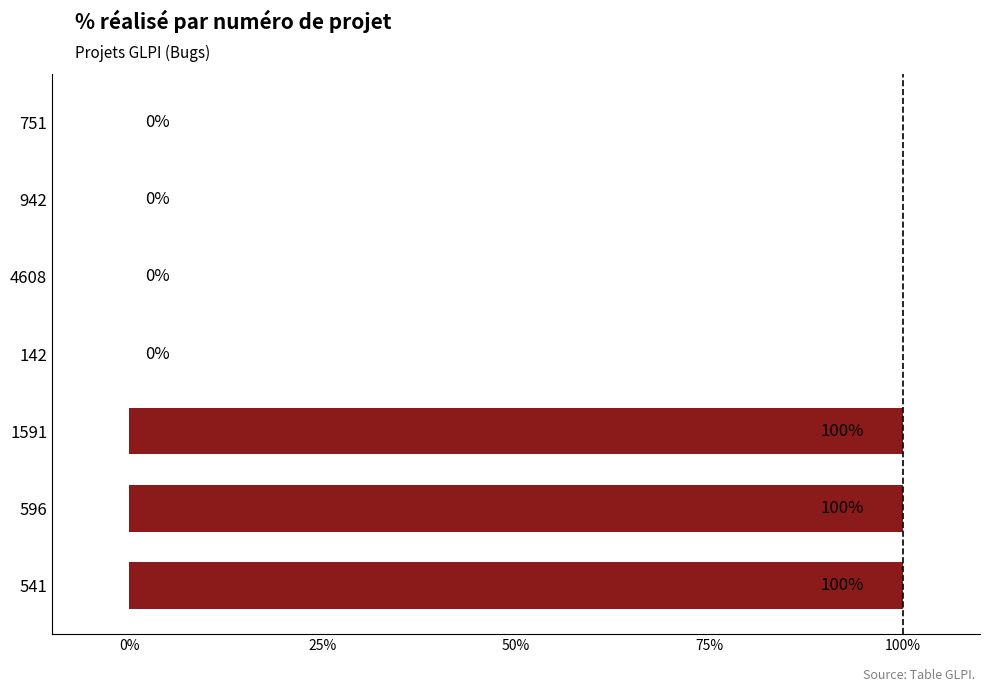

Is it true that the value at 751 is 40?

False